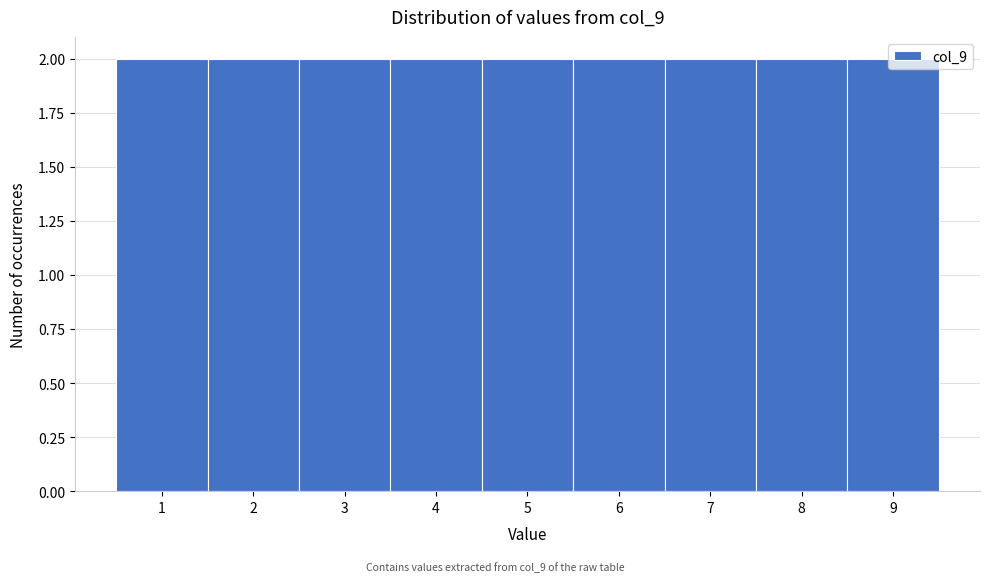

Reading left to right, list every bar in this chart as the range it spans on the x-axis followed by its height. The values are not printed on the chart, so give them approximately, as read against the axis.

0.5 to 1.5: 2
1.5 to 2.5: 2
2.5 to 3.5: 2
3.5 to 4.5: 2
4.5 to 5.5: 2
5.5 to 6.5: 2
6.5 to 7.5: 2
7.5 to 8.5: 2
8.5 to 9.5: 2